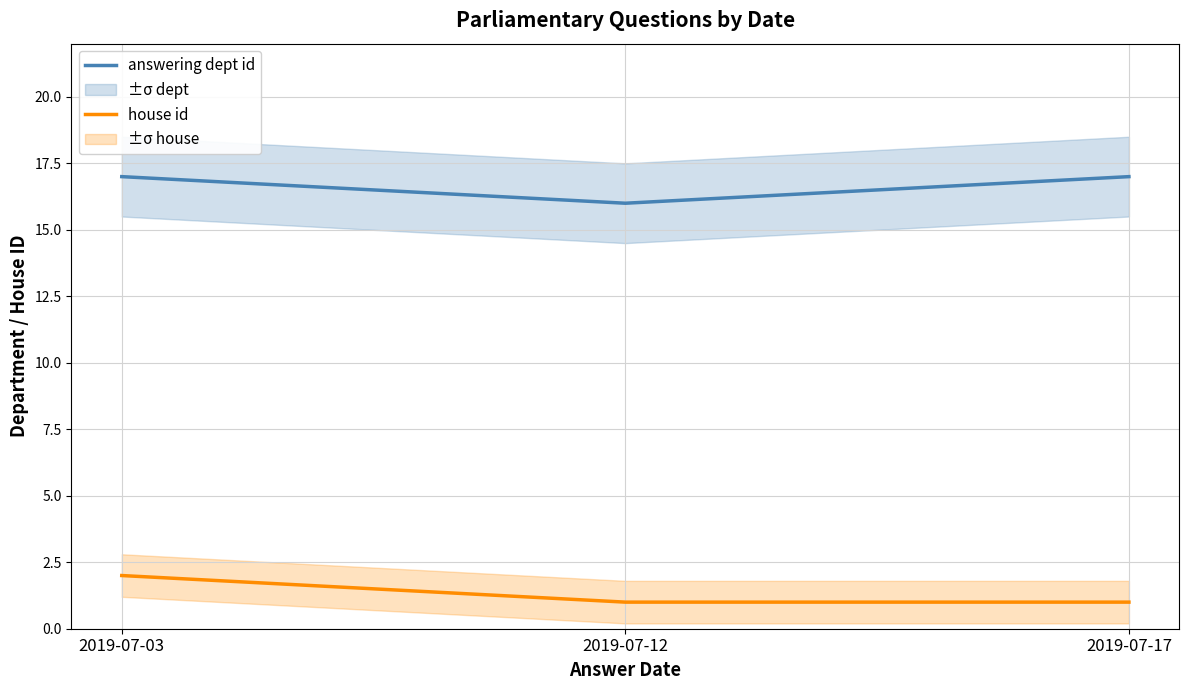

What is the sum of the house id values at 2019-07-12 and 2019-07-17?

2